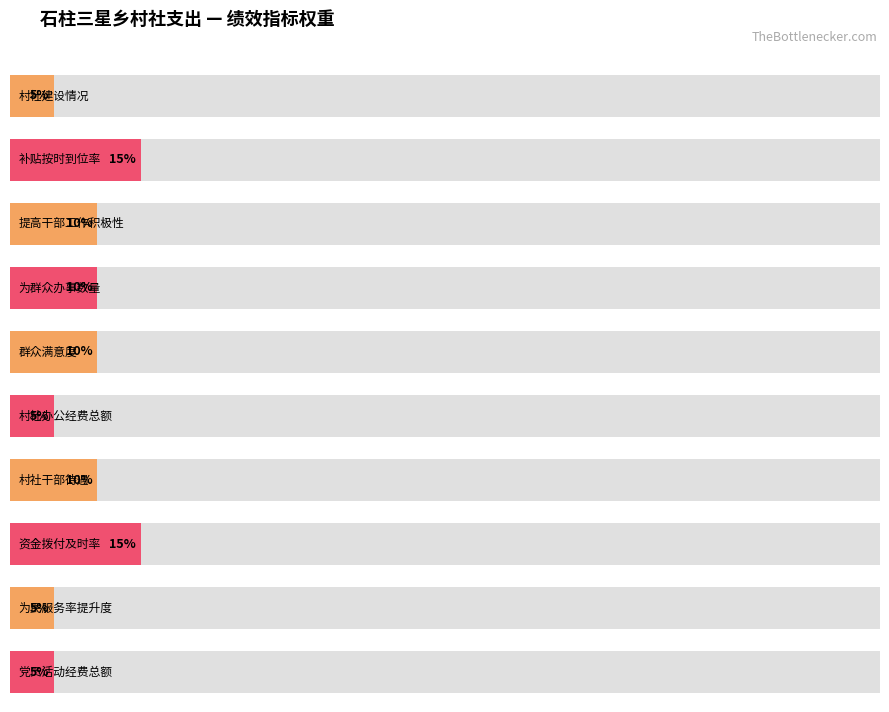

List the labels in order of value, largest first.

补贴按时到位率, 资金拨付及时率, 提高干部工作积极性, 为群众办事数量, 群众满意度, 村社干部待遇, 村社建设情况, 村社办公经费总额, 为民服务率提升度, 党员活动经费总额